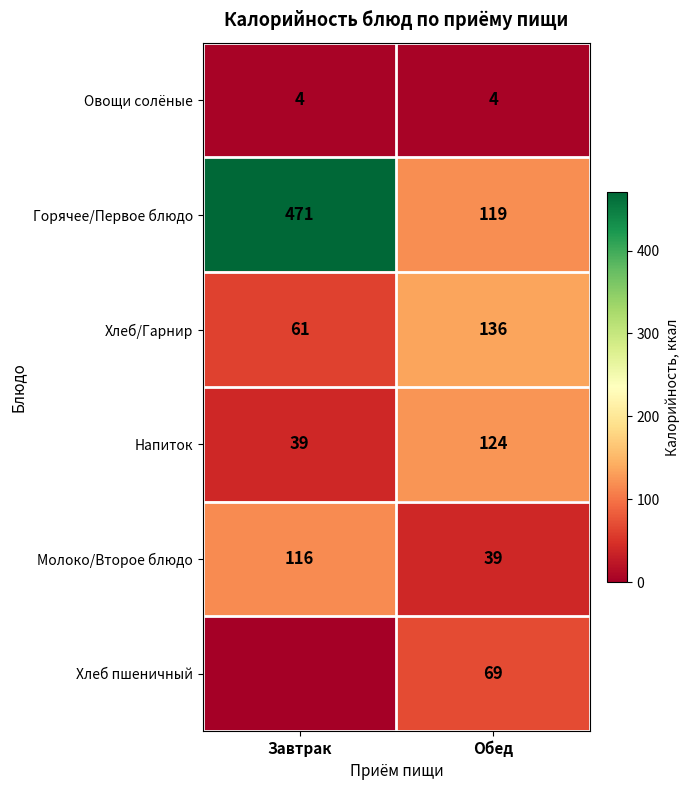

How many data points in Напиток are less than 124?

1